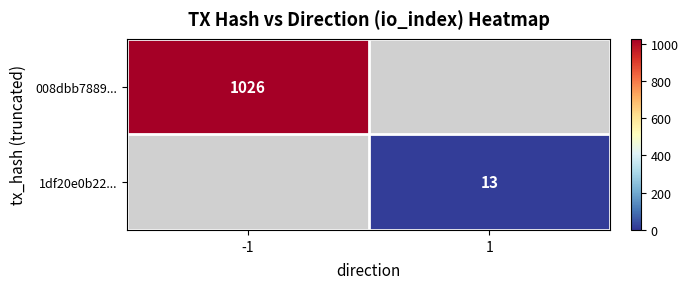

Is it true that 008dbb7889... equals 1026 at -1?

True